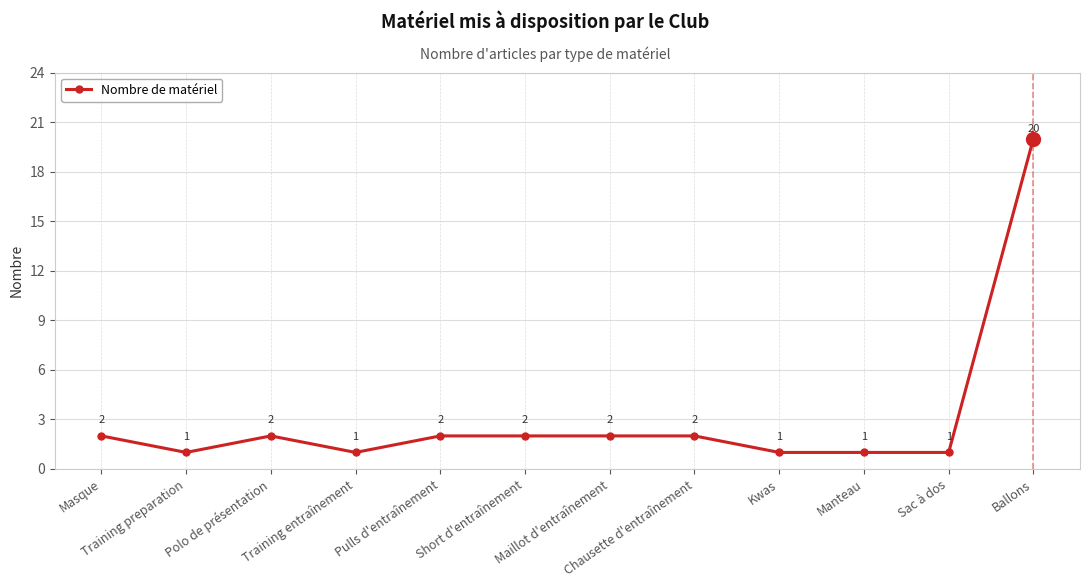

Which label corresponds to the largest value in the chart?

Ballons